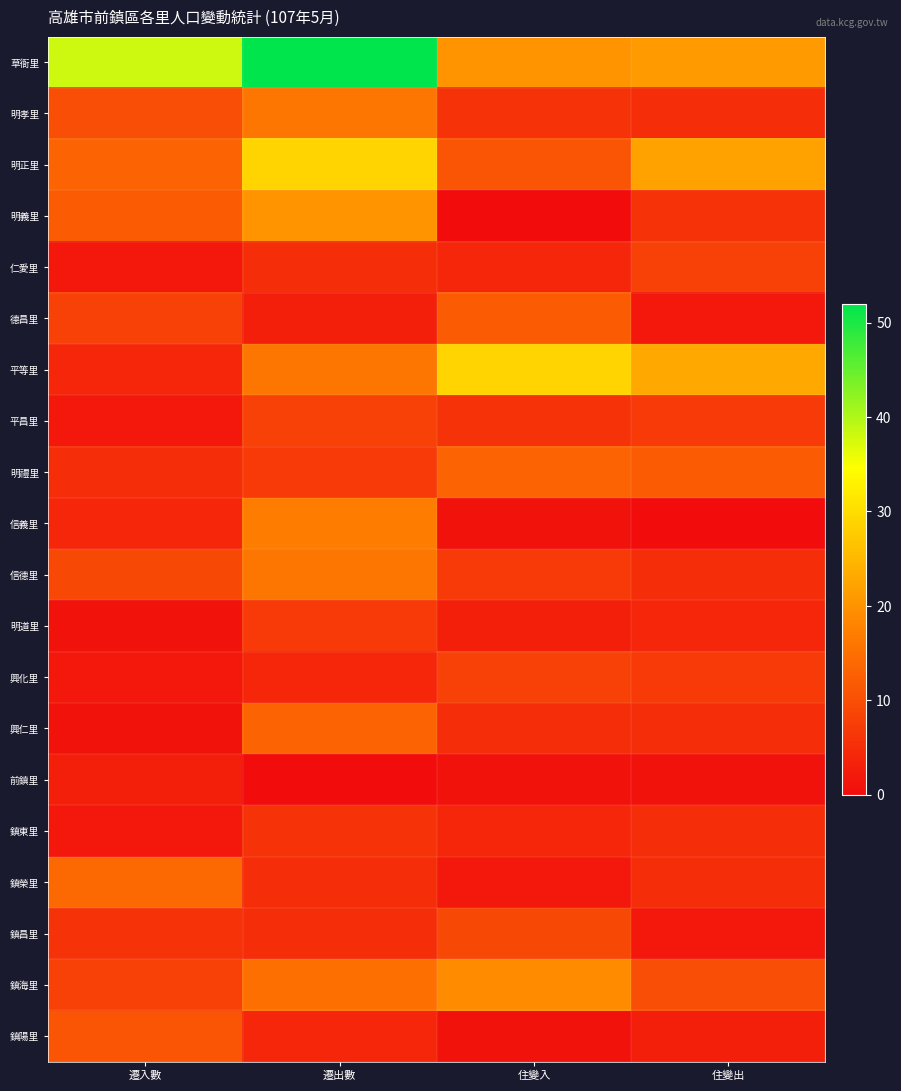

How many series are shown in this chart?

20